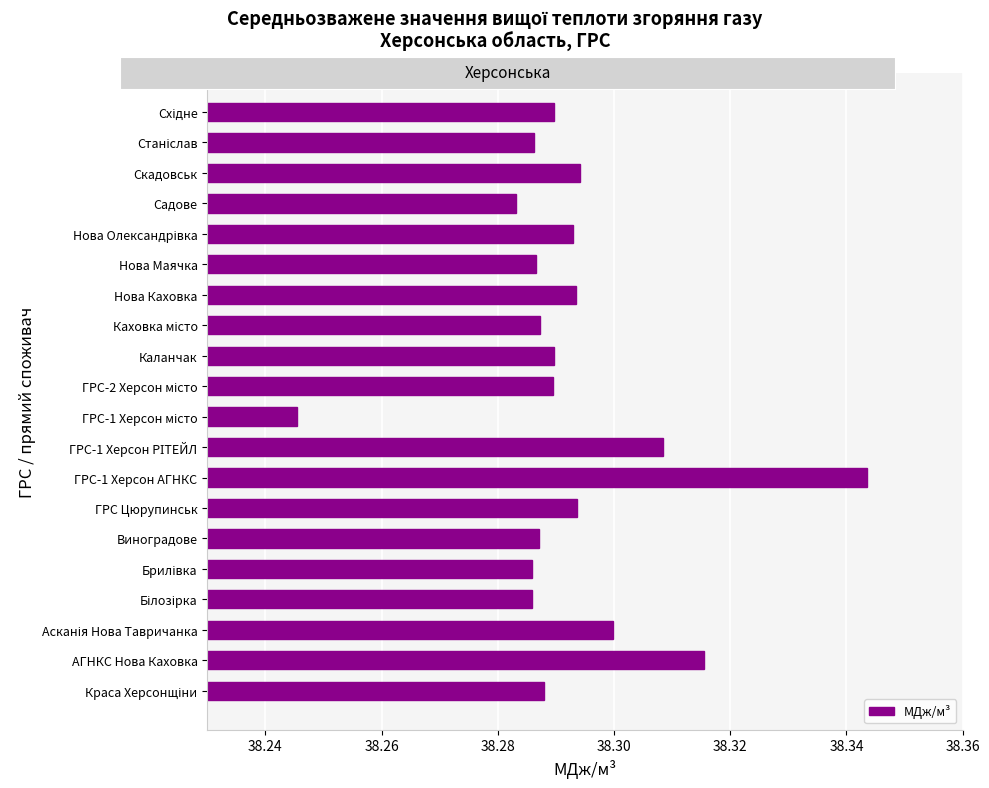

What is the sum of all values?

765.8